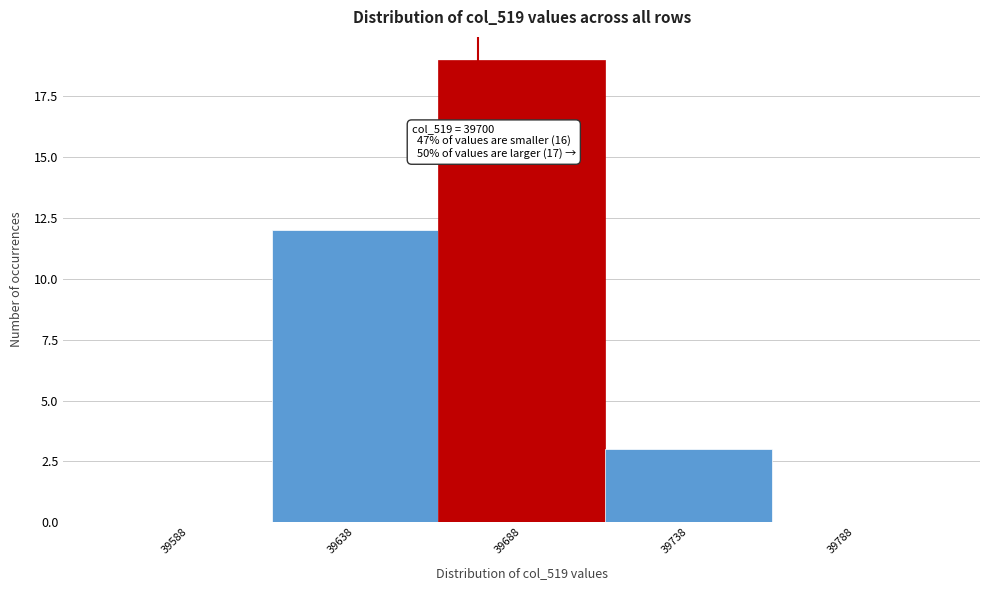

Reading left to right, list all the values displayed in this chart.

39588=0	39638=12	39688=19	39738=3	39788=0